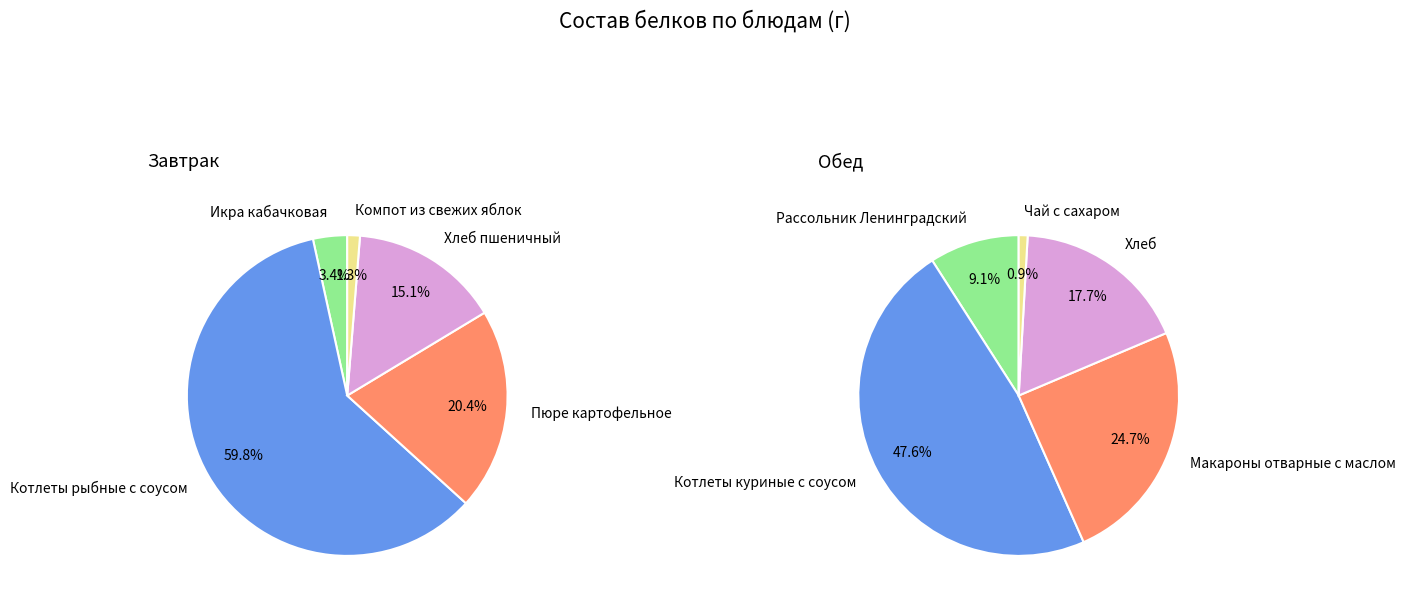

To the nearest percent, what is the average slice percentage?

20%